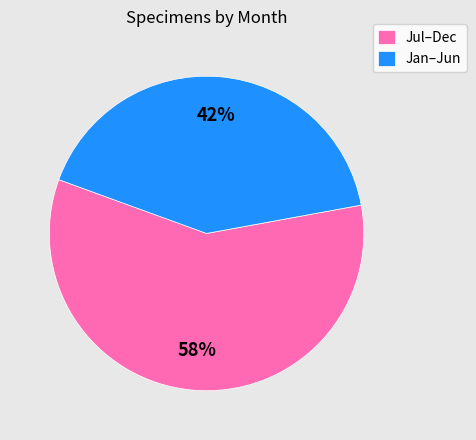

Does any single category account for the majority?

Yes